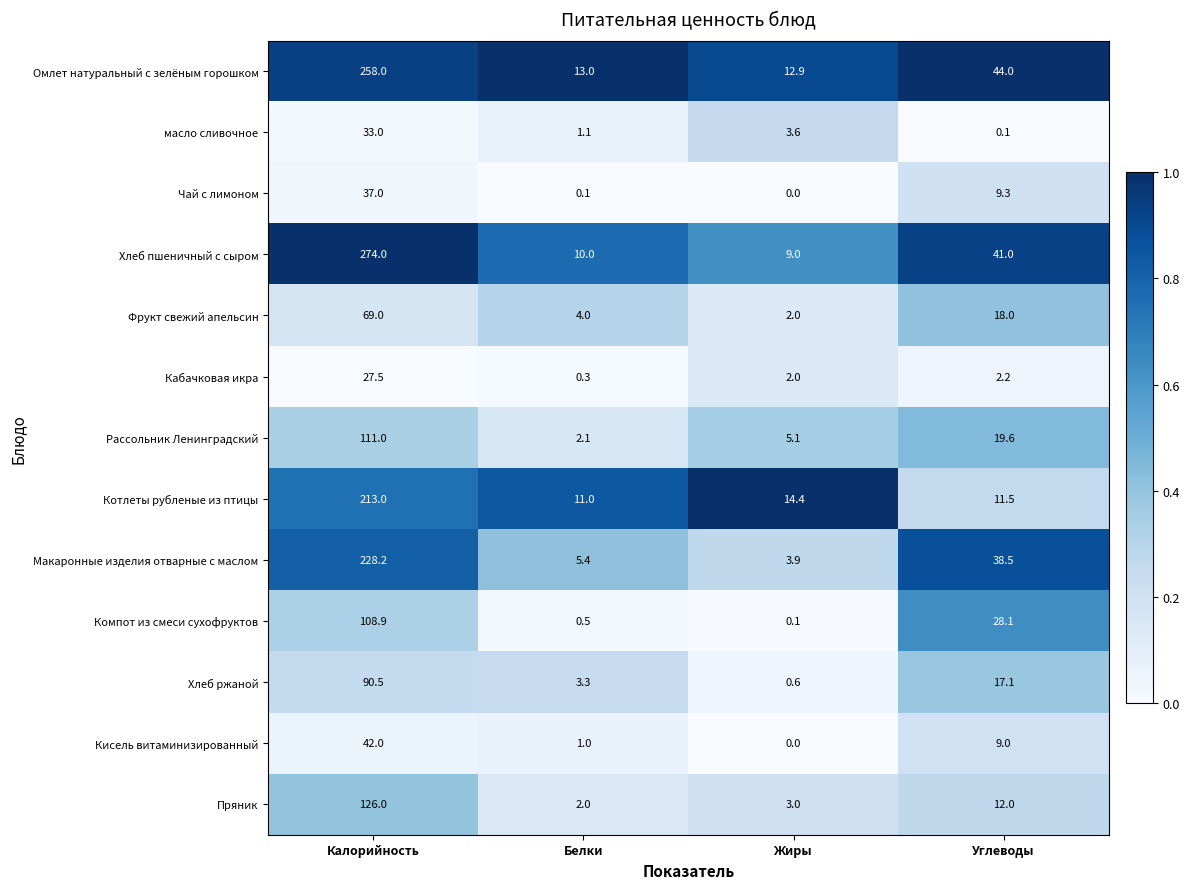

At which label does Пряник reach its peak?

Калорийность